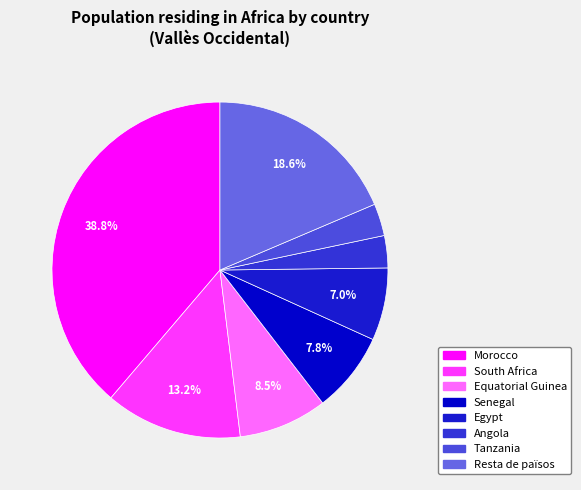

To the nearest percent, what is the average slice percentage?

12%